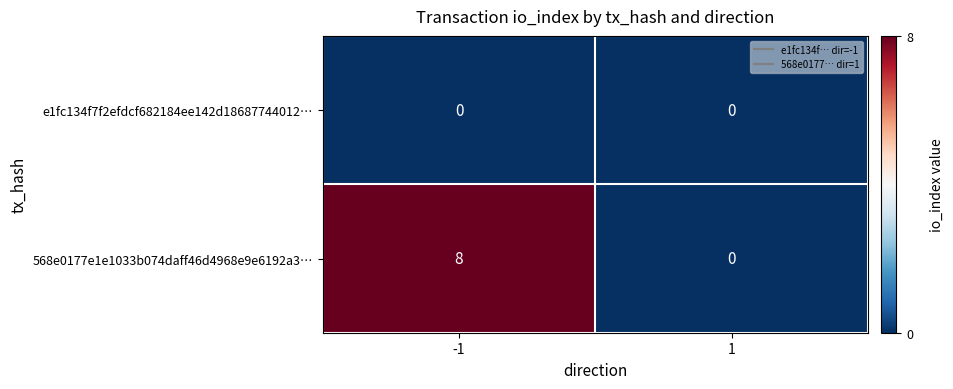

Which series changed the most between -1 and 1?

568e0177e1e1033b074daff46d4968e9e6192a3…